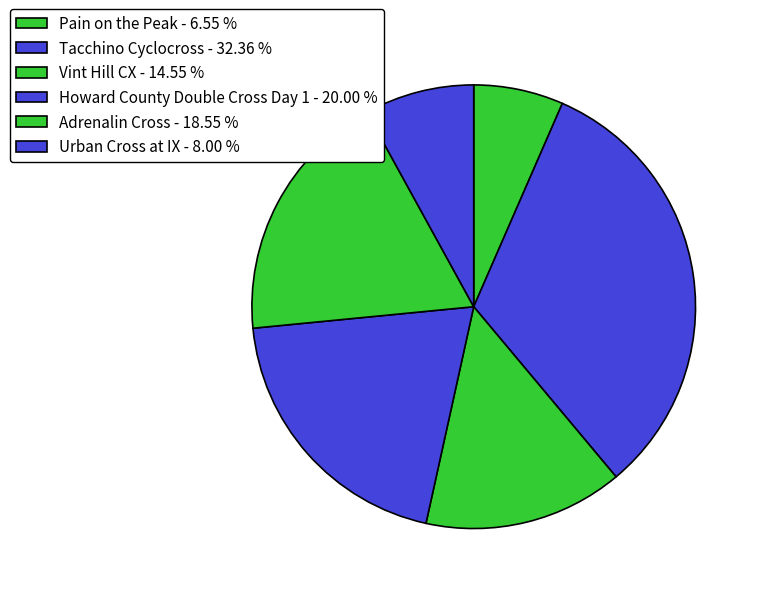

What is the total percentage of Howard County Double Cross Day 1 and Tacchino Cyclocross?

52.4%